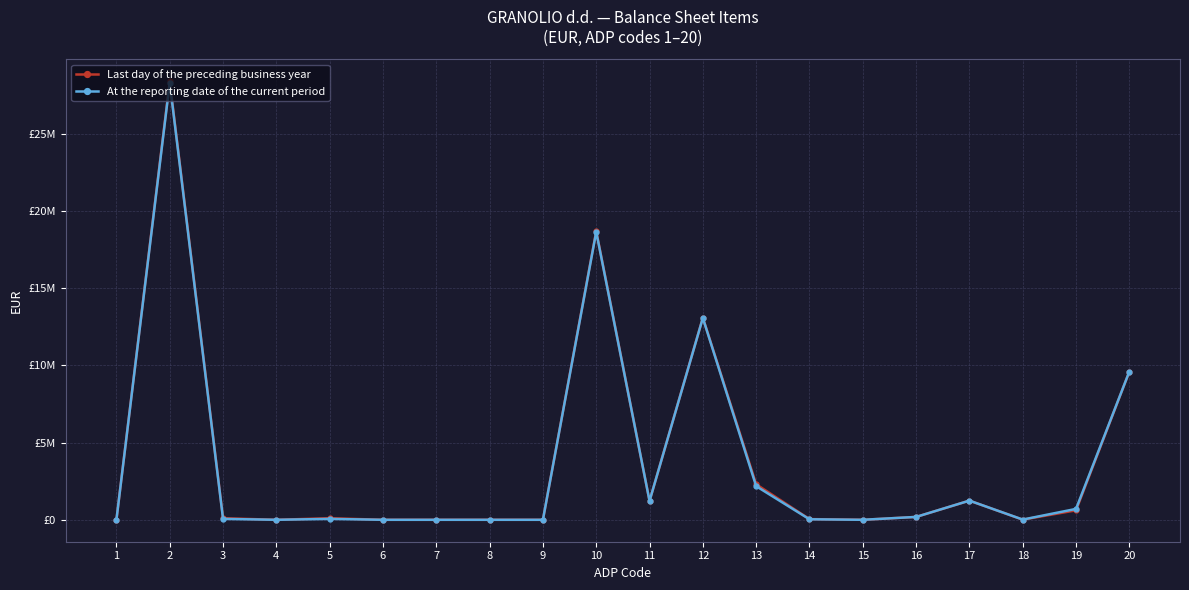

What is the difference between the maximum and second lowest values in the Last day of the preceding business year series?

28385852